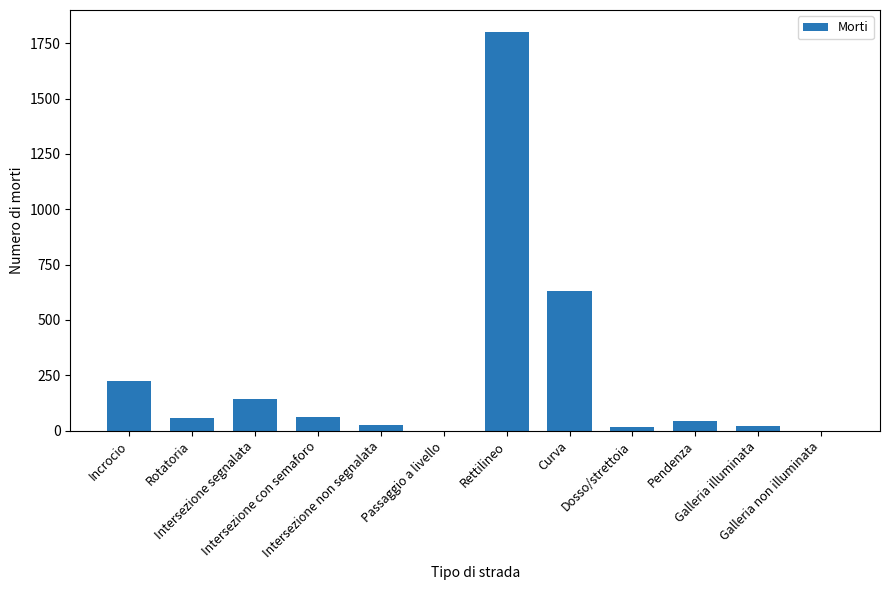

What is the sum of all values?

3030